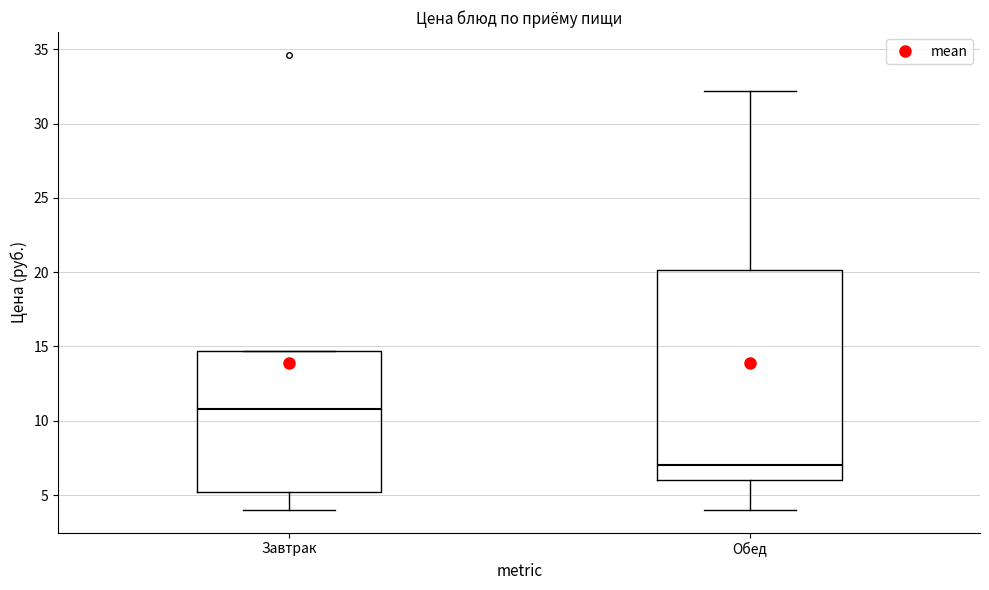

Reading left to right, transcribe this box plot: for each box, give where its median line is, the range the box spans, and where its two whiskers end, as read against the y-axis. The values are not printed on the chart, so give them approximately, as read against the axis.

Завтрак: median 11.0, box 5.0 to 14.5, whiskers 4.0 to 14.5
Обед: median 7.0, box 6.0 to 20.0, whiskers 4.0 to 32.0